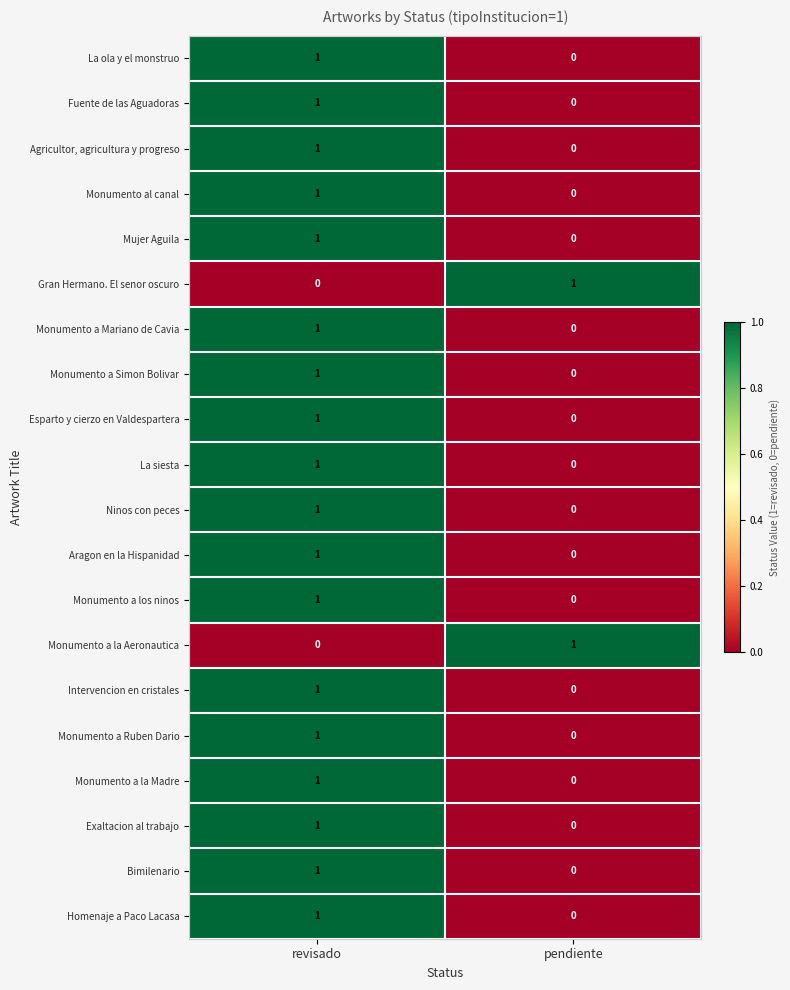

At which label is La siesta closest to 0?

pendiente